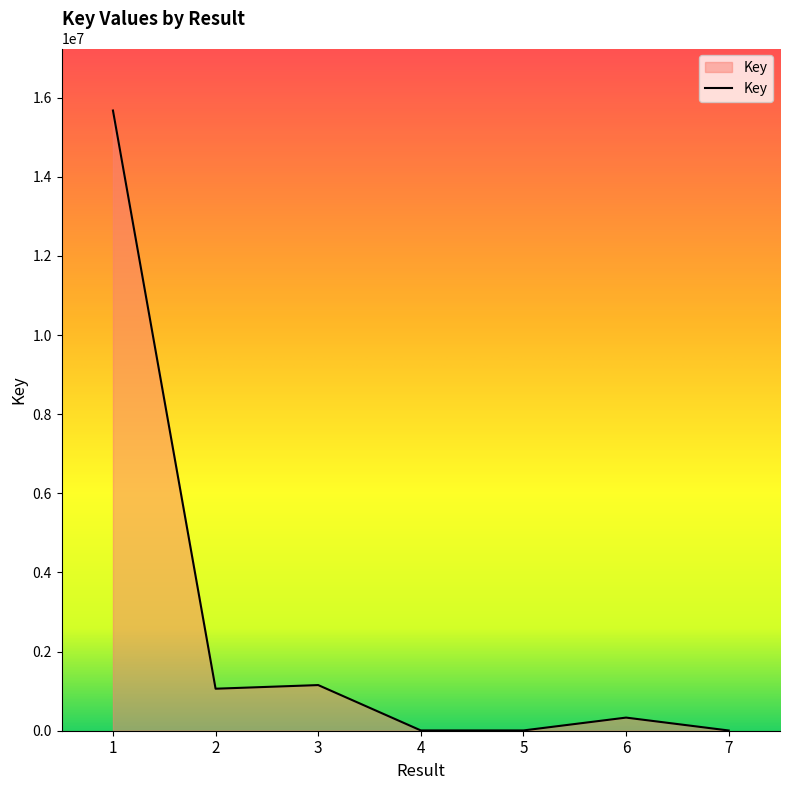

True or false: the data has more than 2 interior local peaks.

False